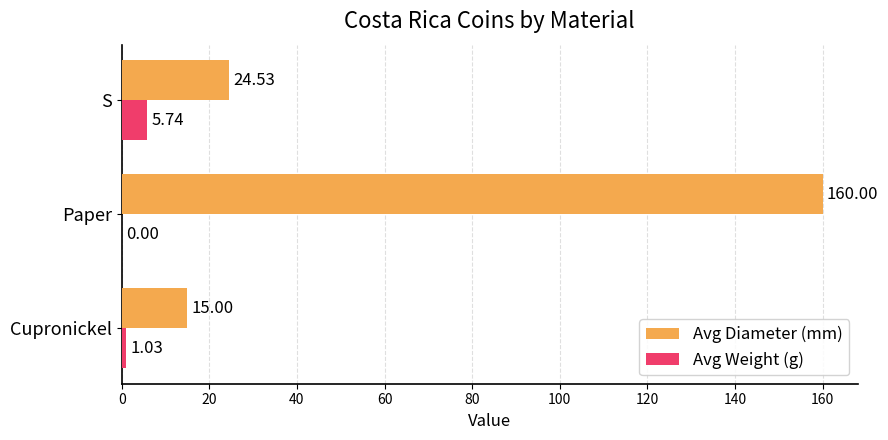

Which series has the widest spread of values?

Avg Diameter (mm)